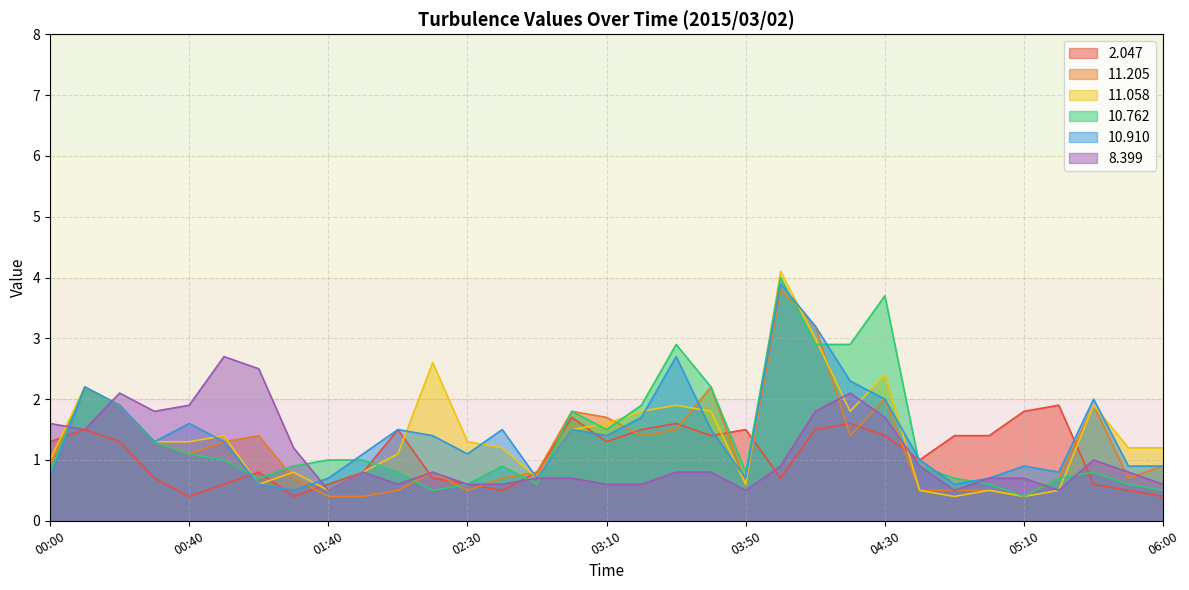

Where is the first local minimum for  11.205?

00:40